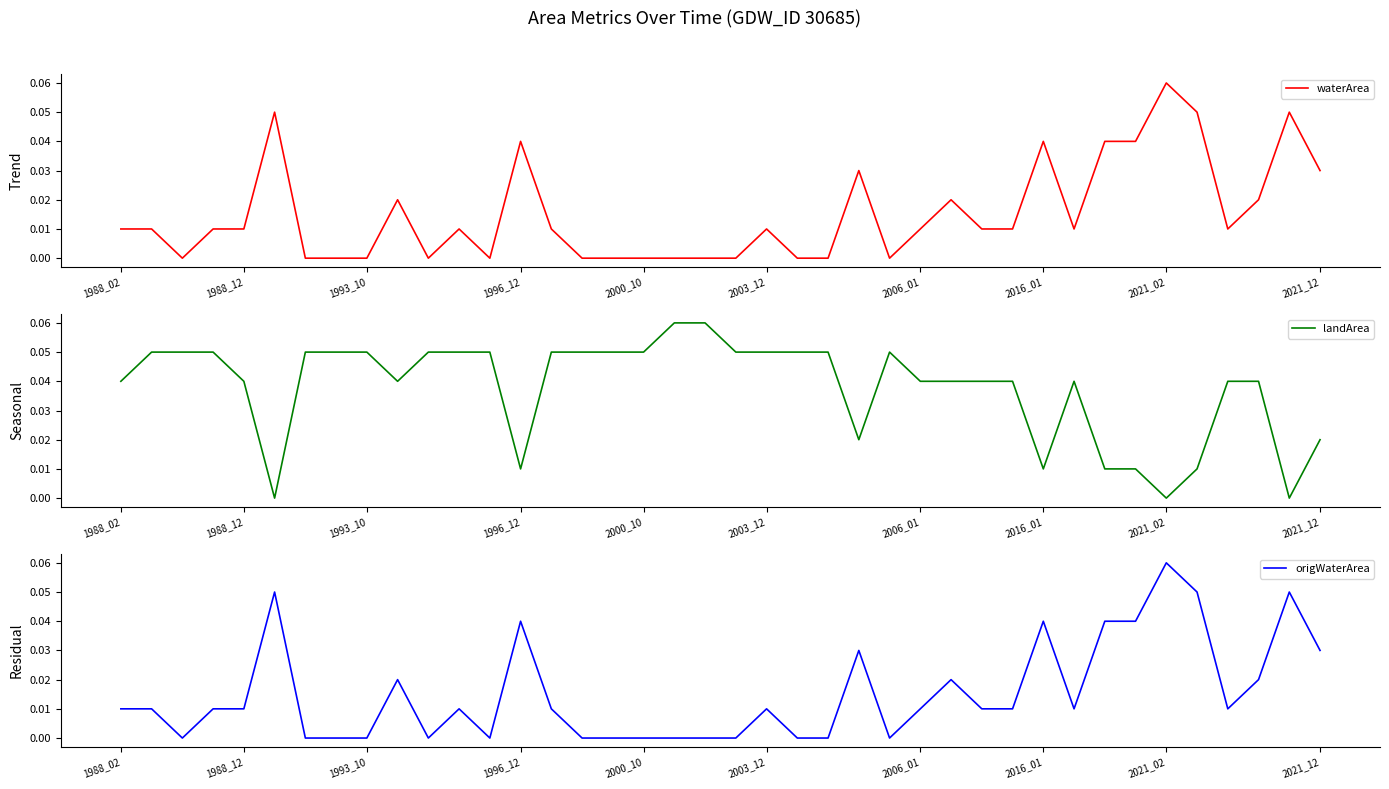

At which label does waterArea reach its peak?

2021_02